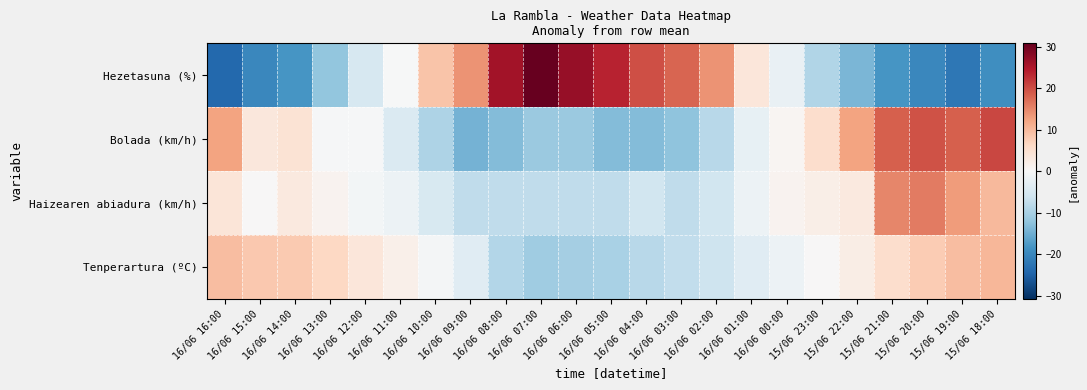

What is the difference between the highest and lowest values at 16/06 09:00?

28.3